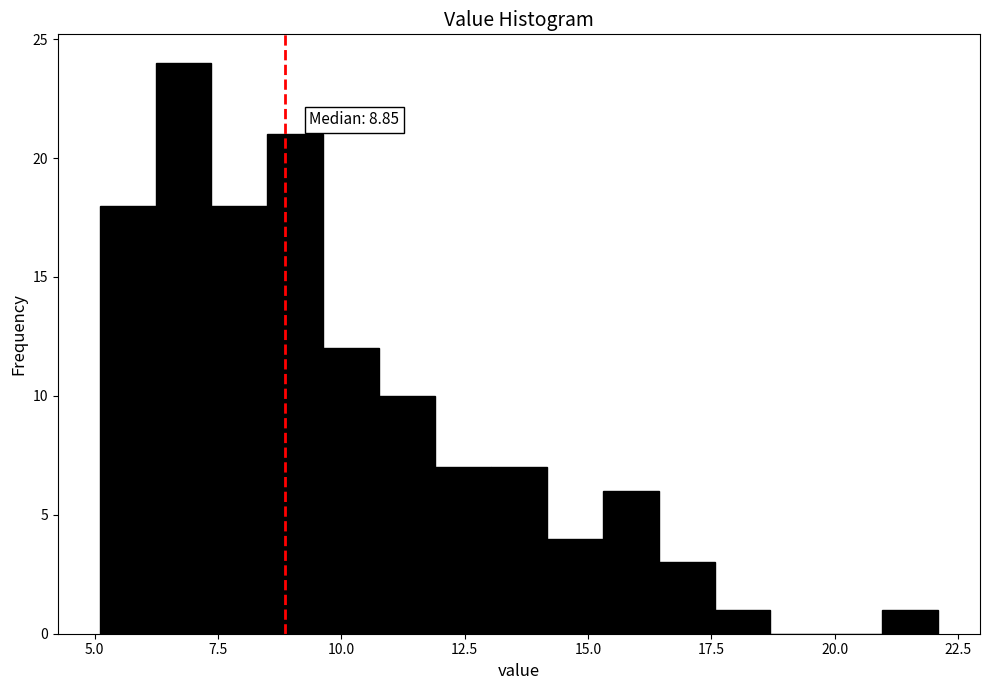

Around what value on the x-axis is the tallest bar? Give the approximate position of its centre, as read against the axis.

7.0